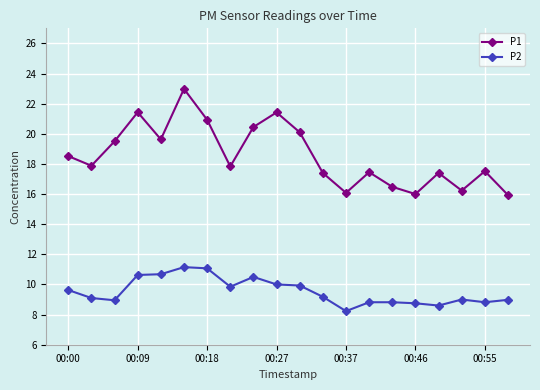

Rank the series by their average value, from lowest to highest.

P2, P1